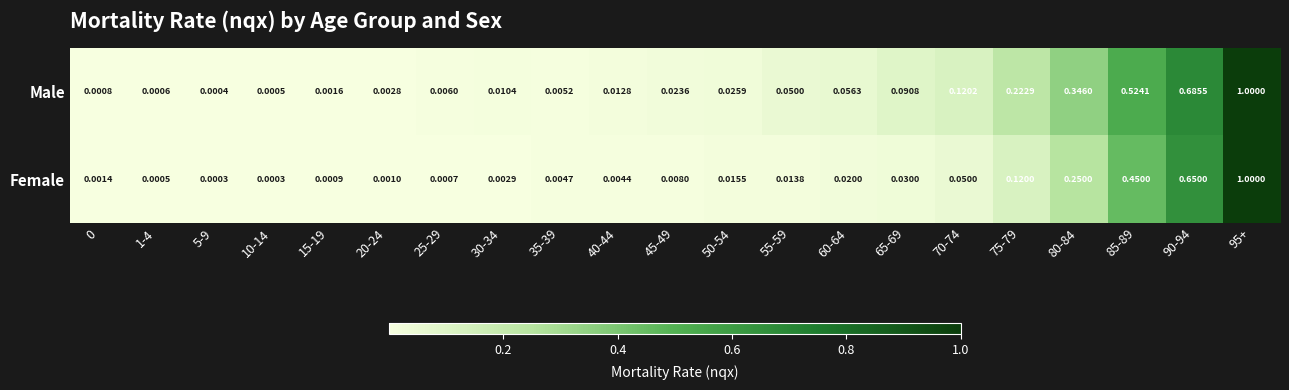

Rank the series at 80-84 from highest to lowest value.

Male, Female